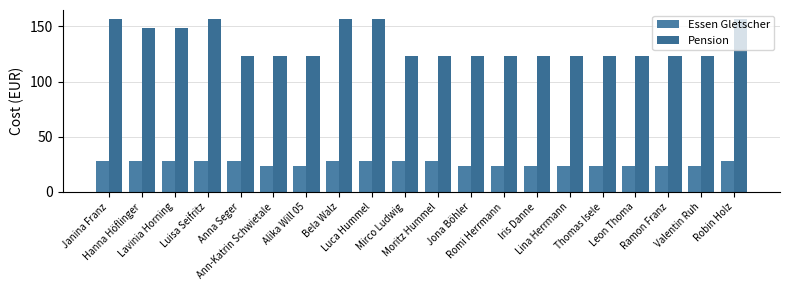

What are all the series names shown in the legend?

Essen Gletscher, Pension